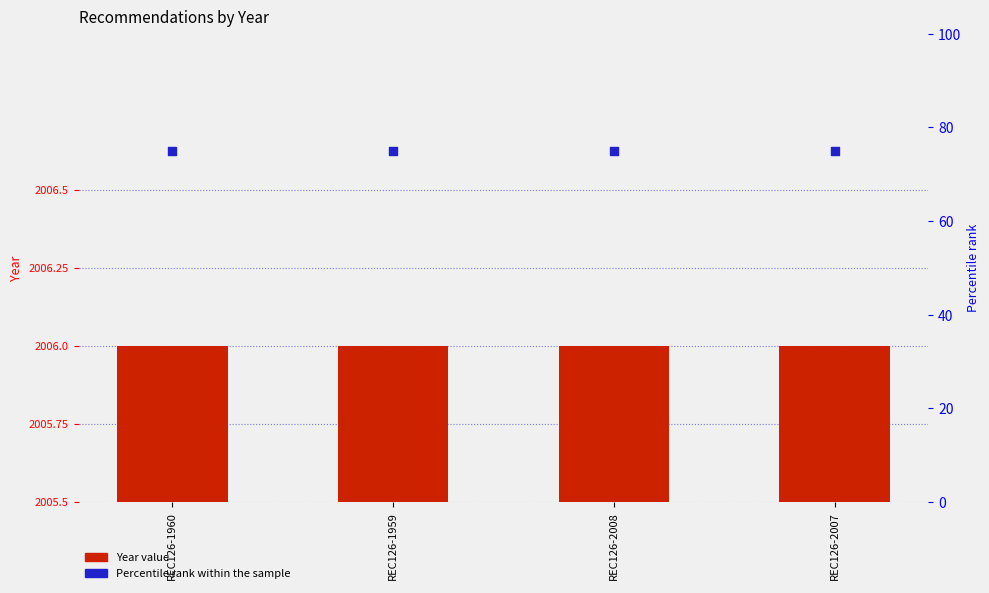

Which series has the widest spread of Y values?

Year value